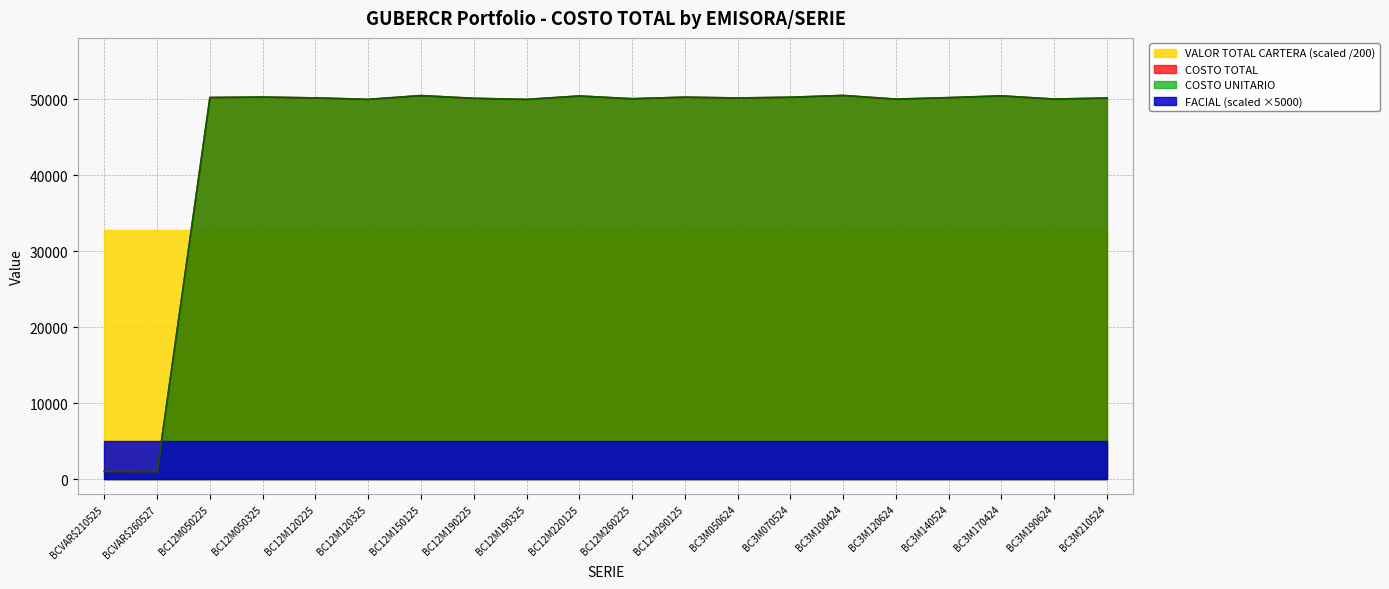

True or false: COSTO UNITARIO and COSTO TOTAL intersect in this chart.

False